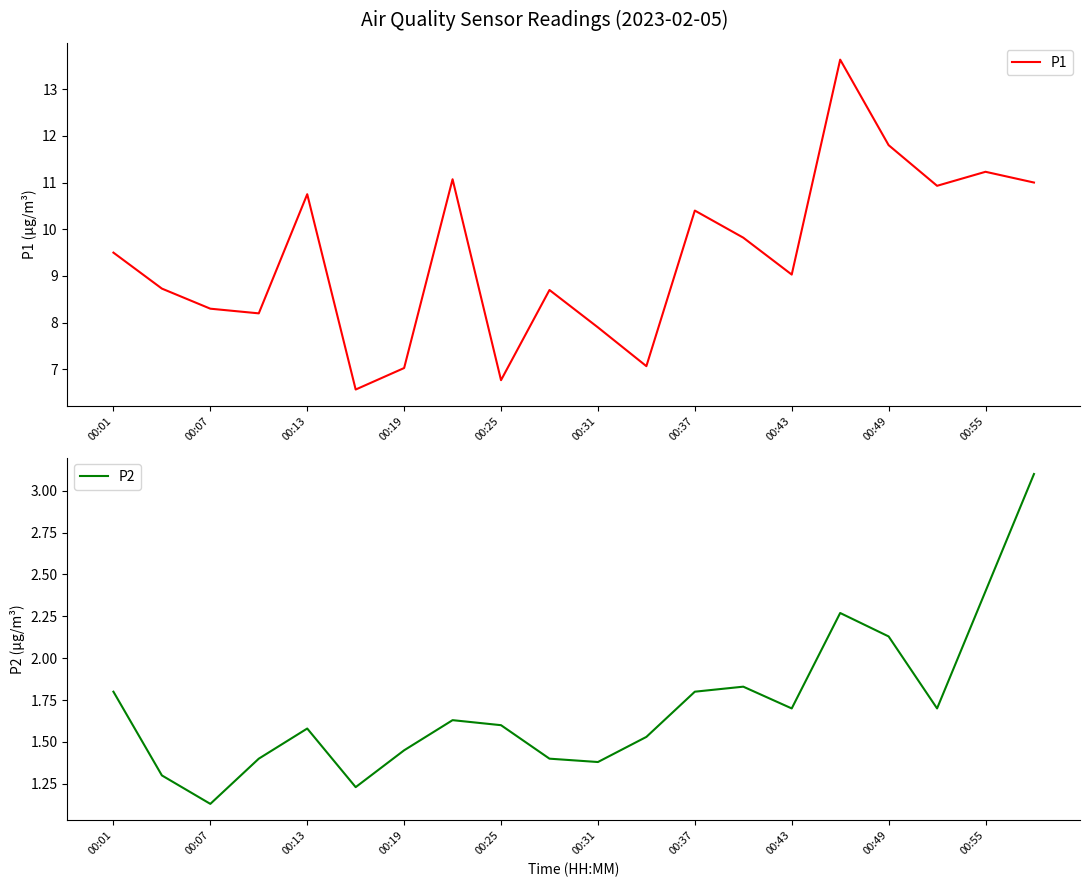

The P2 series shows 1.8 at 00:37. True or false?

True